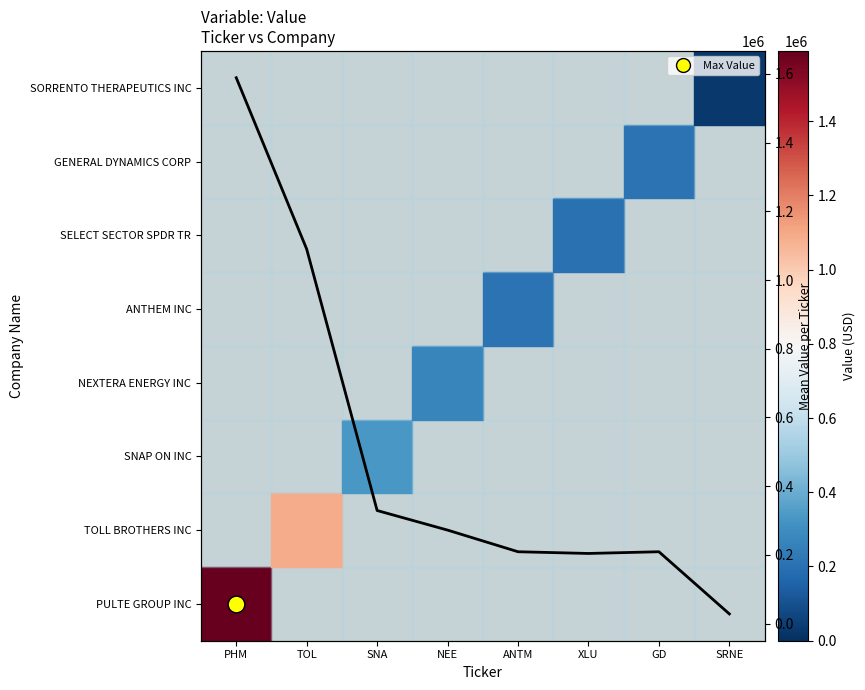

True or false: the data shows 465792 at SNA.

False